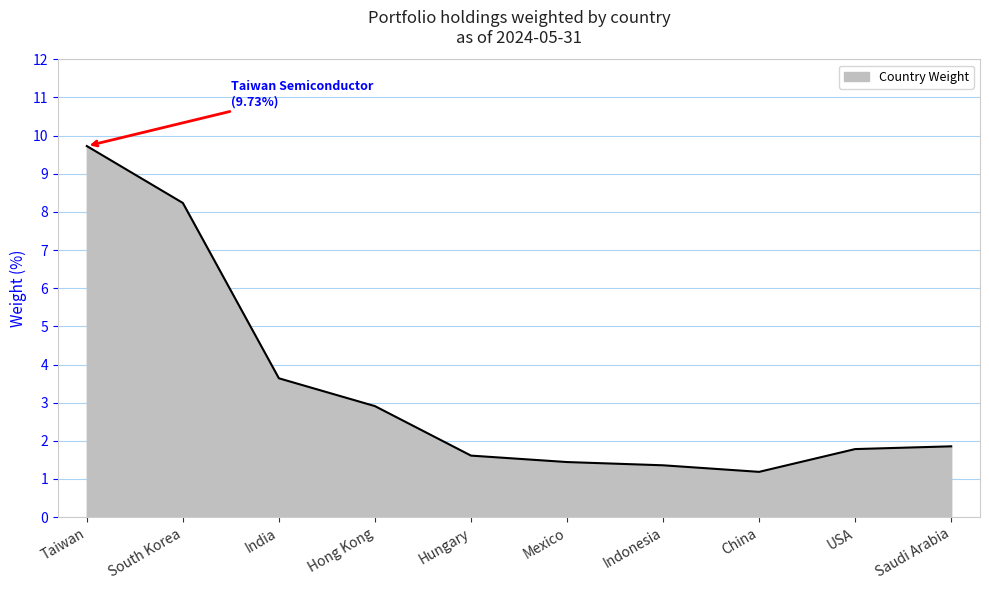

Which label corresponds to the largest value in the chart?

Taiwan